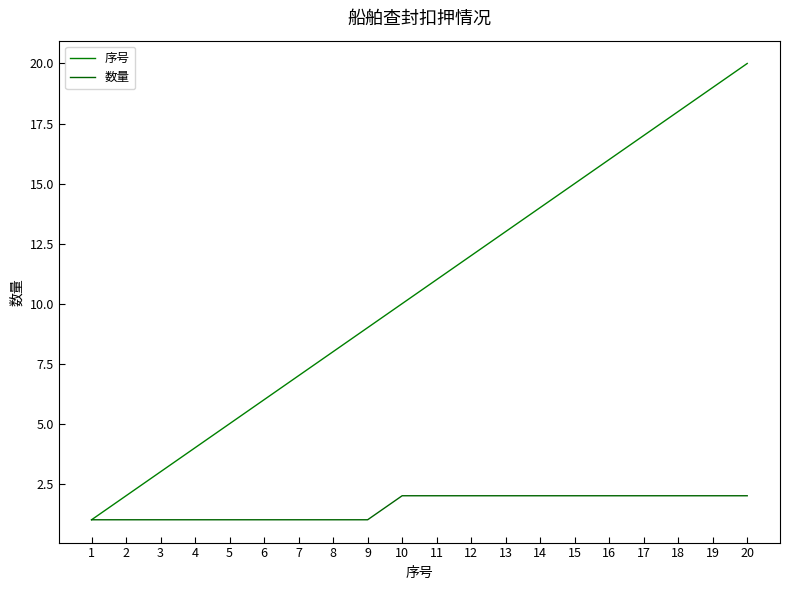

How many series are shown in this chart?

2